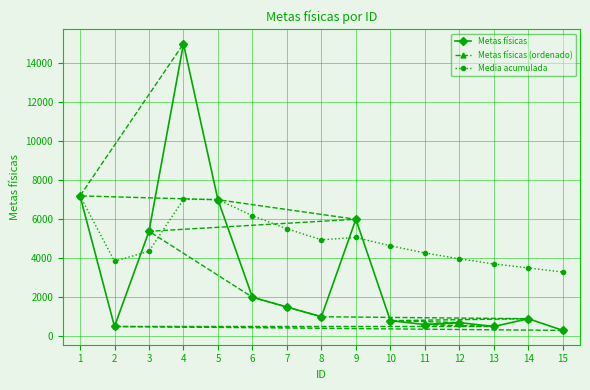

What is the lowest value of the Media acumulada series?

3292.2